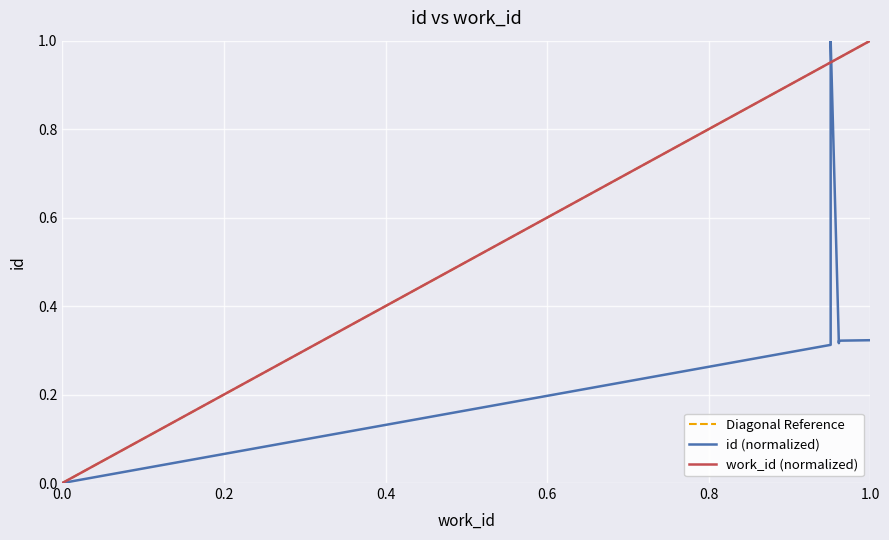

True or false: the data shows 0.0 at 0.0.

True